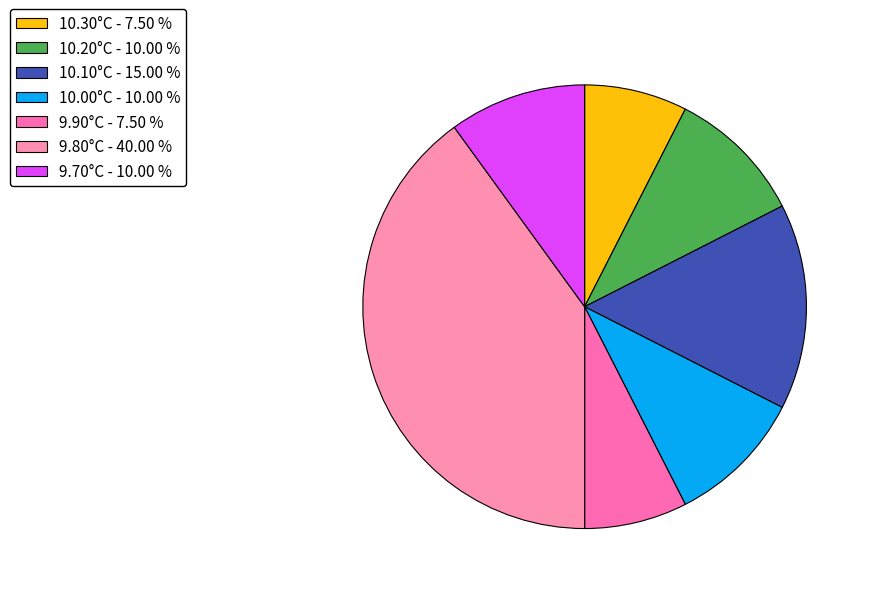

How many slices are in this pie chart?

7